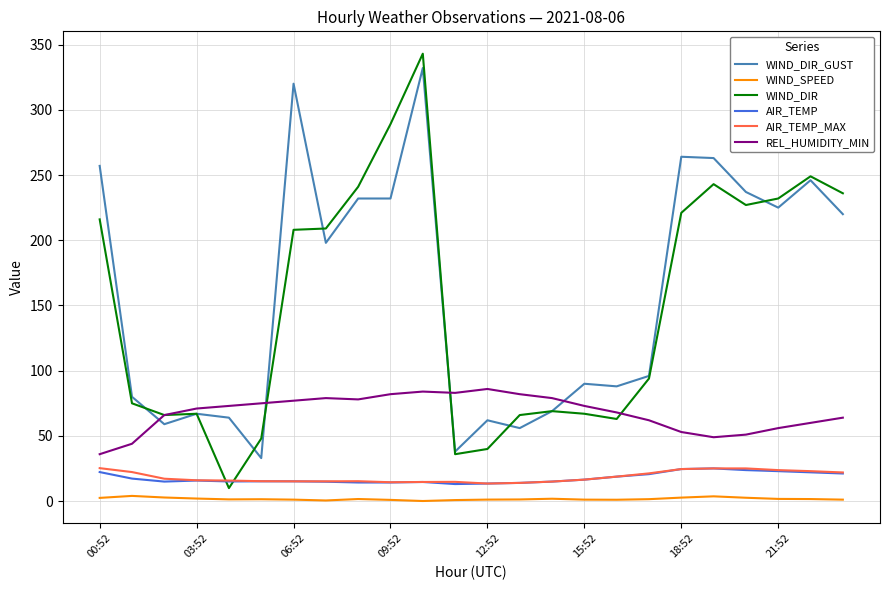

Which series has the widest spread of values?

WIND_DIR